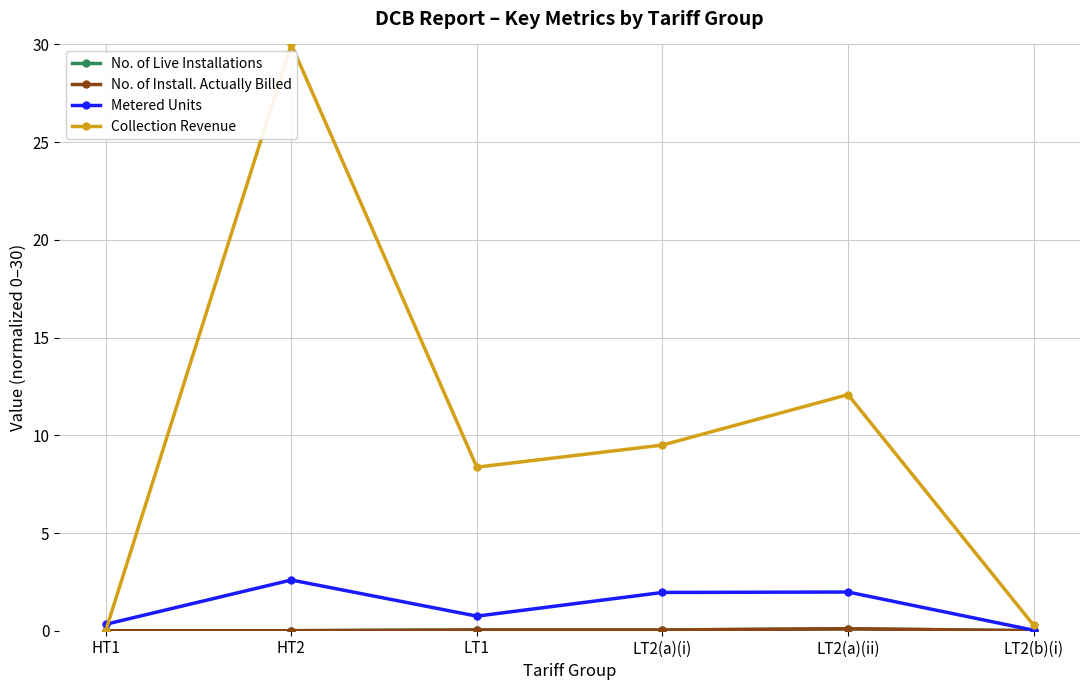

True or false: Collection Revenue has a value of 12.1 at LT2(a)(ii).

True